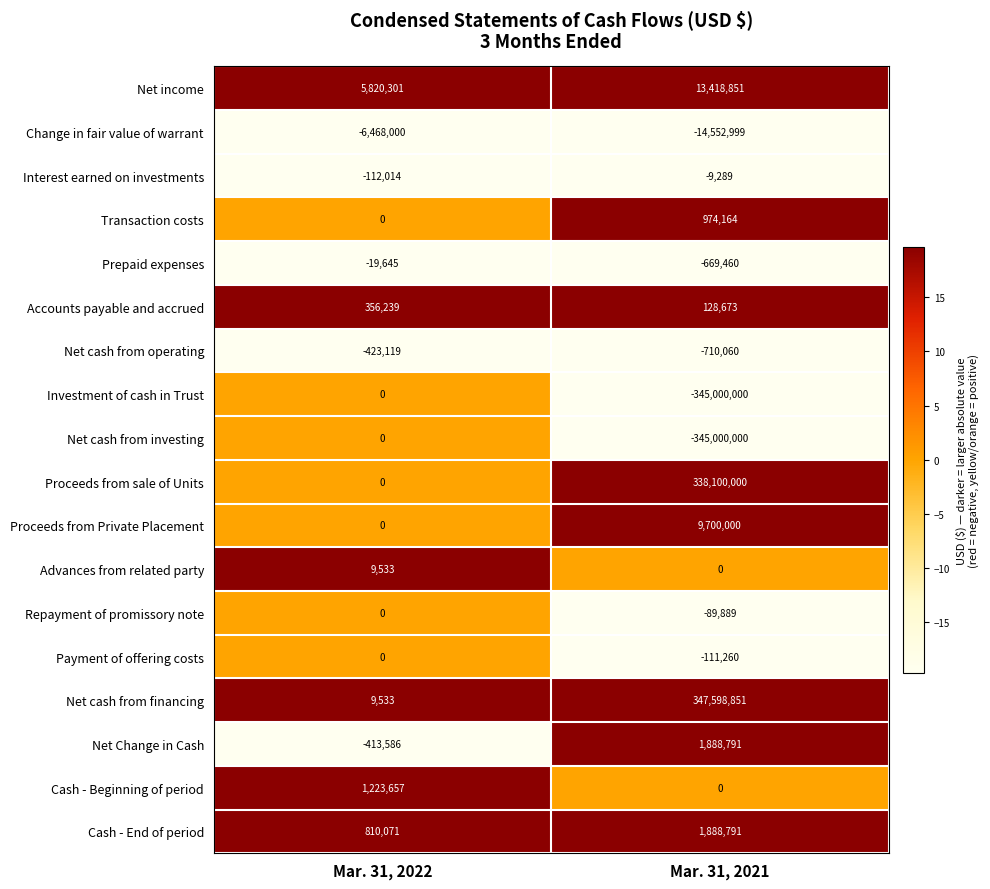

What is the difference between the maximum and minimum values in the Change in fair value of warrant series?

8084999